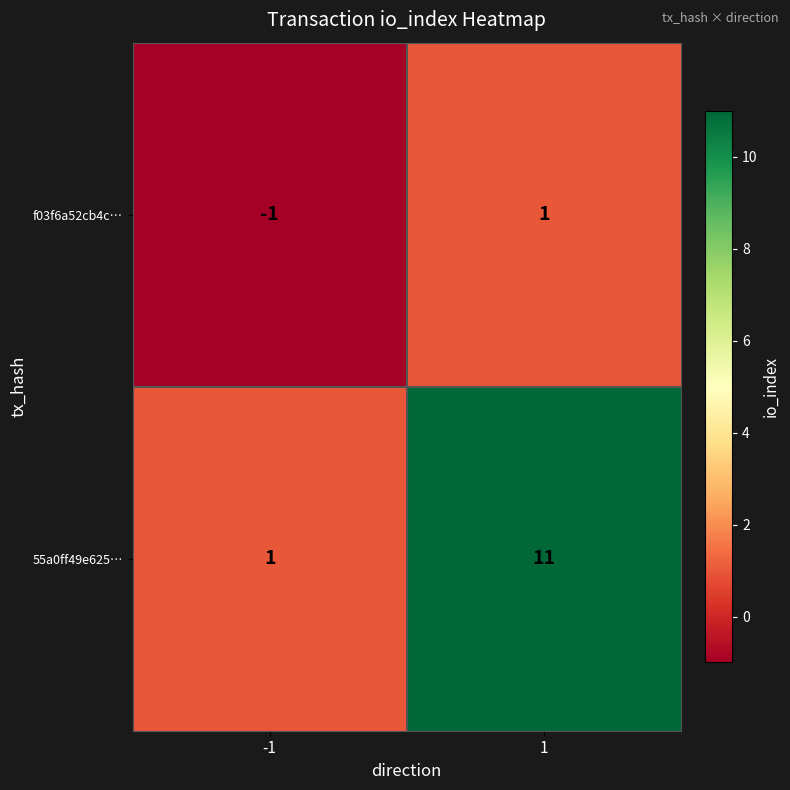

What is the difference between the 55a0ff49e625… values at -1 and 1?

10